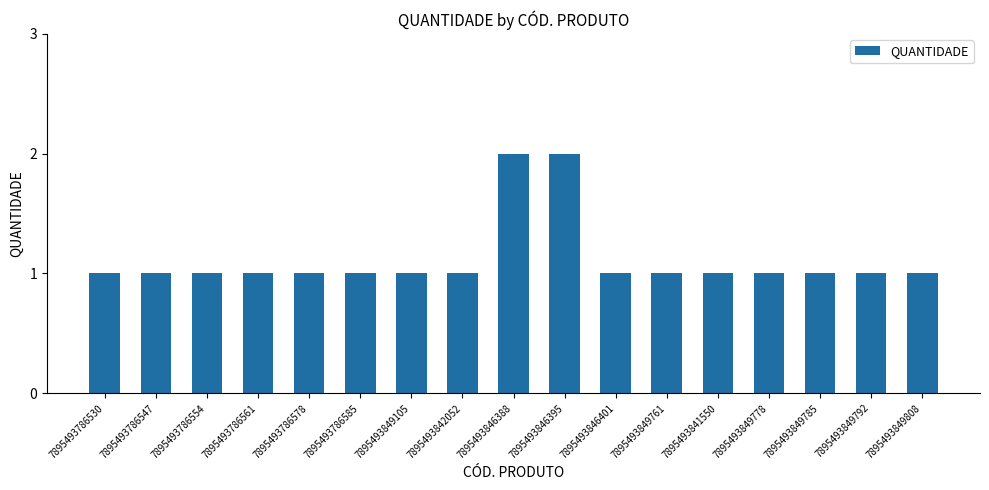

Are the bars grouped side by side (vs. stacked)?

No